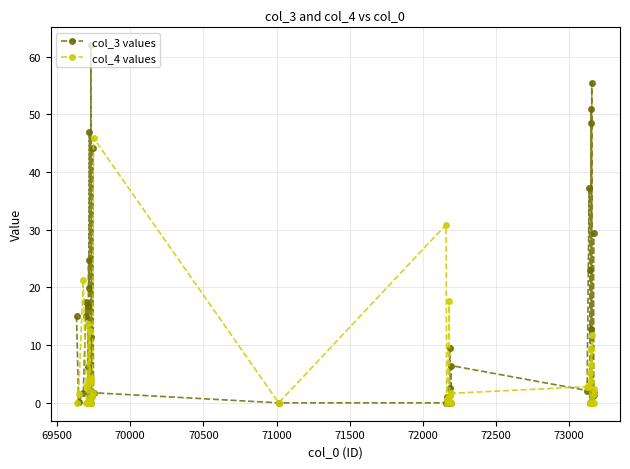

List the series in order of their overall mean, lowest first.

col_4 values, col_3 values